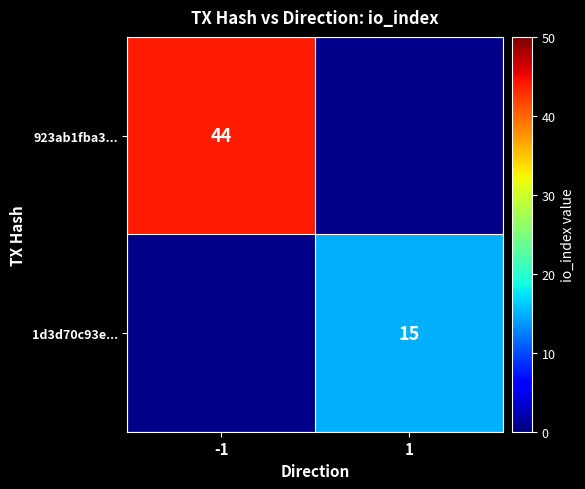

True or false: 923ab1fba3... has a value of 65 at -1.

False